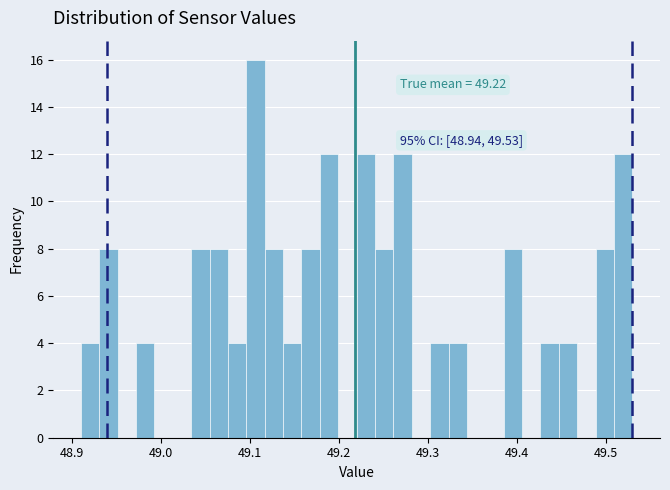

Around what value on the x-axis is the tallest bar? Give the approximate position of its centre, as read against the axis.

49.11